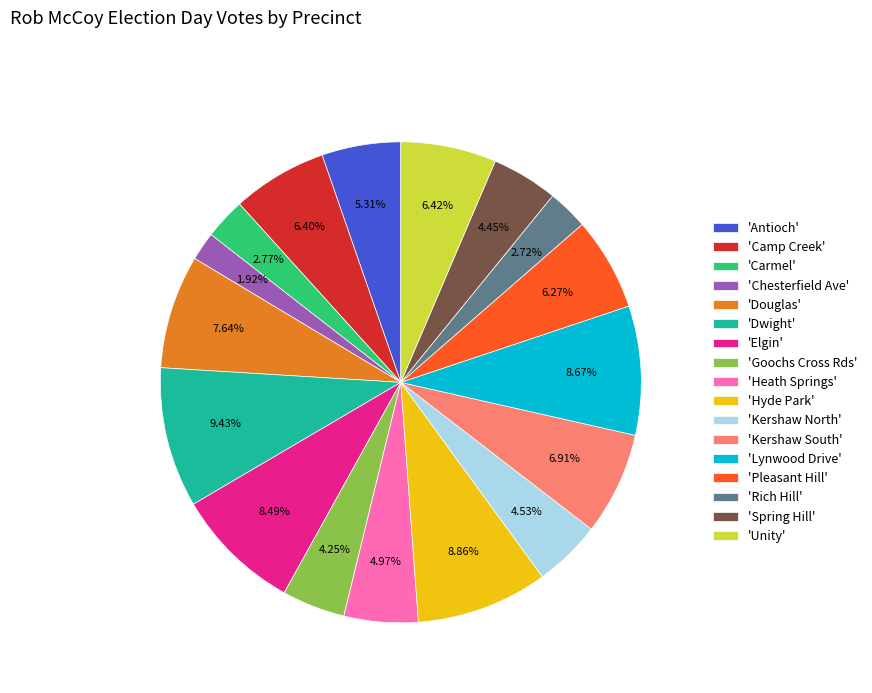

Do 'Heath Springs' and 'Elgin' together represent more than half of the pie?

No